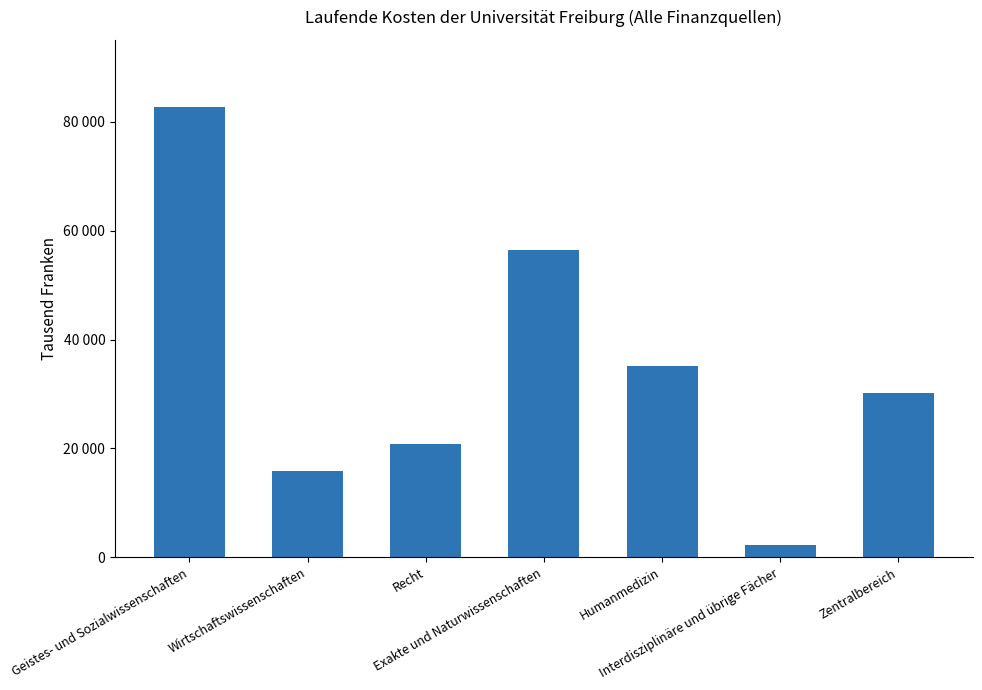

Does the chart contain any negative values?

No